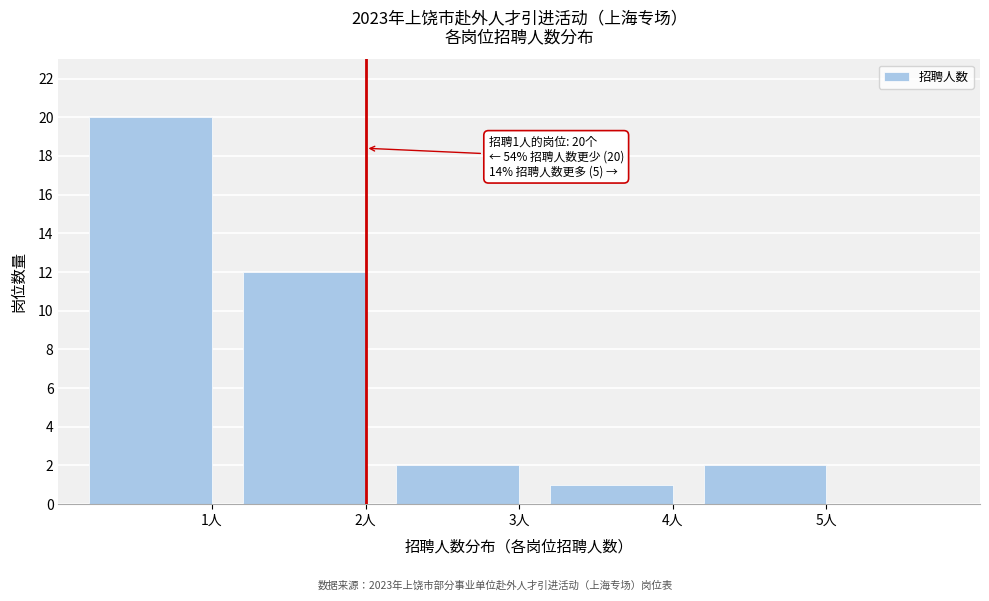

Reading left to right, transcribe all the data shown in this chart.

1人=20	2人=12	3人=2	4人=1	5人=2